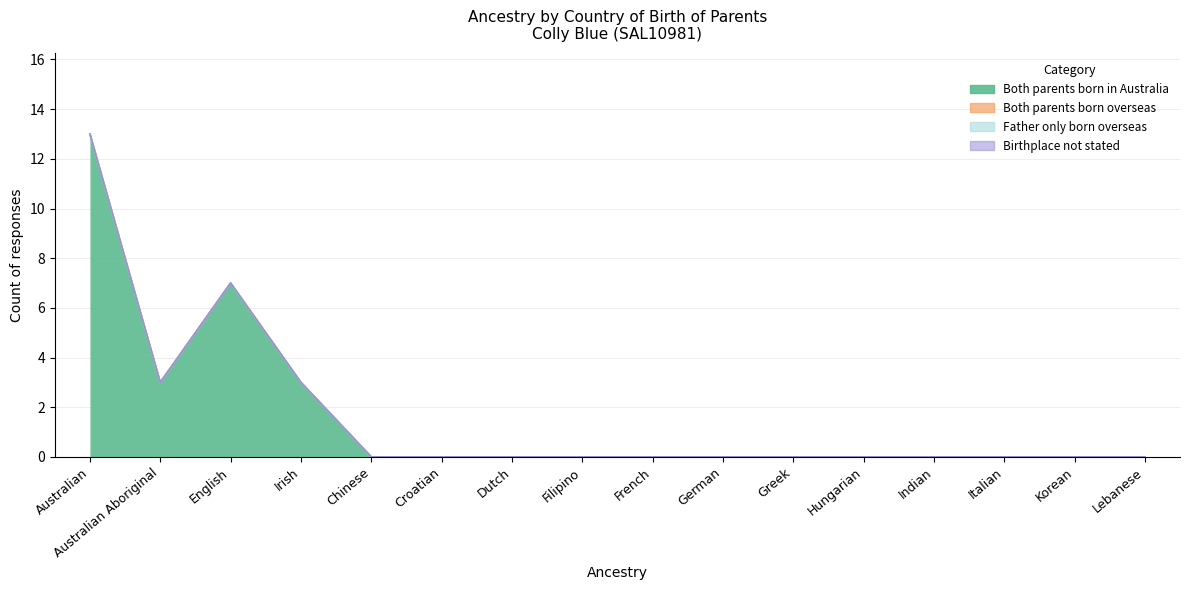

At how many categories does at least one series exceed 8?

1